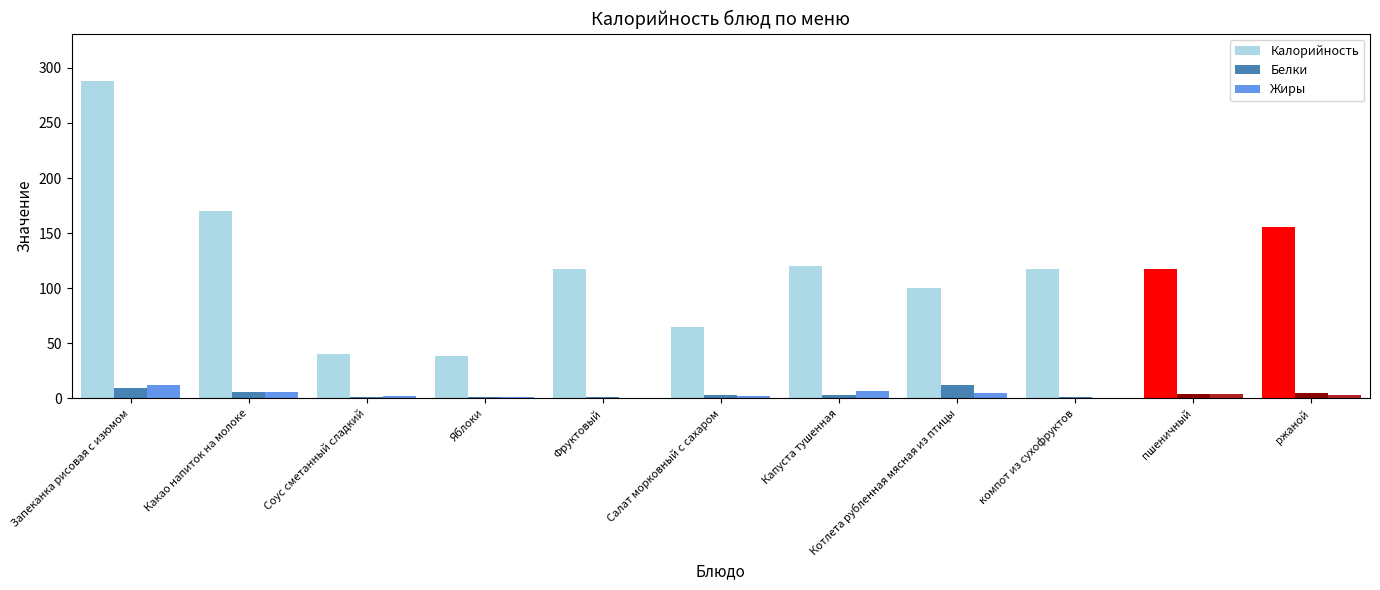

What is the total value across all series at Запеканка рисовая с изюмом?

309.0